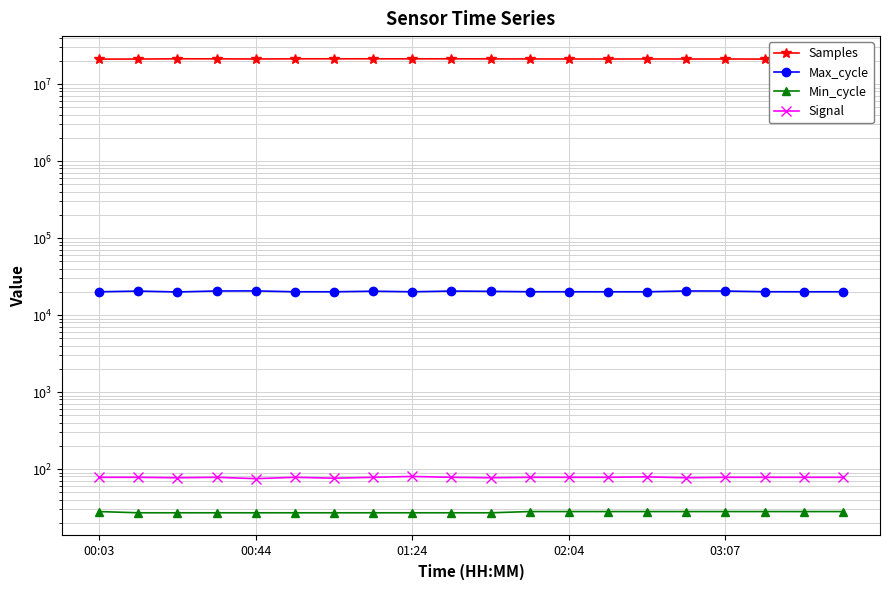

List the labels in order of Samples value, smallest first.

00:03, 19, 18, 17, 00:44, 13, 03:07, 16, 15, 12, 14, 11, 10, 8, 02:04, 9, 7, 6, 5, 01:24